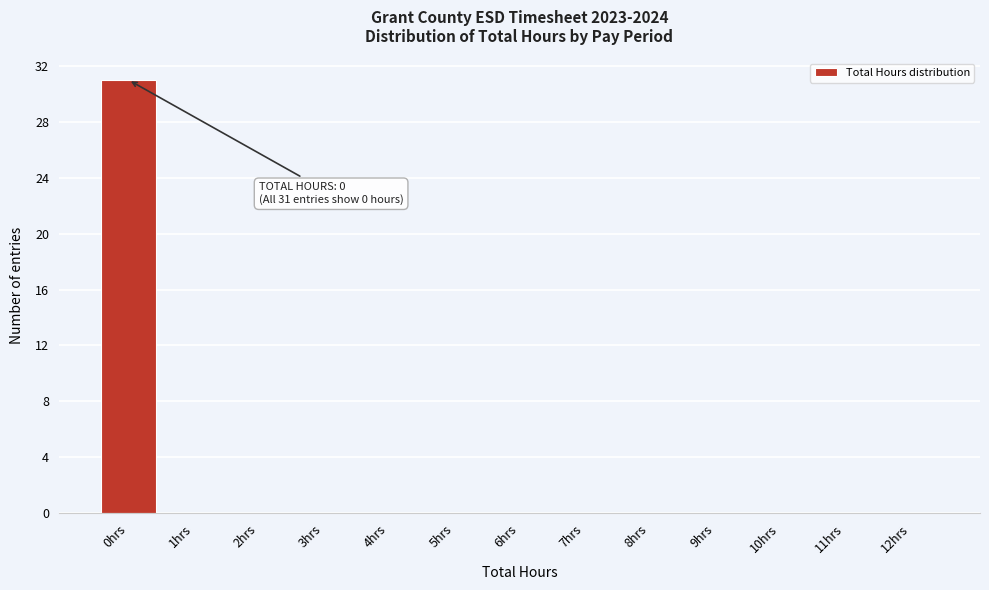

Over which range of the x-axis is the bar tallest?

-0.5 to 0.5